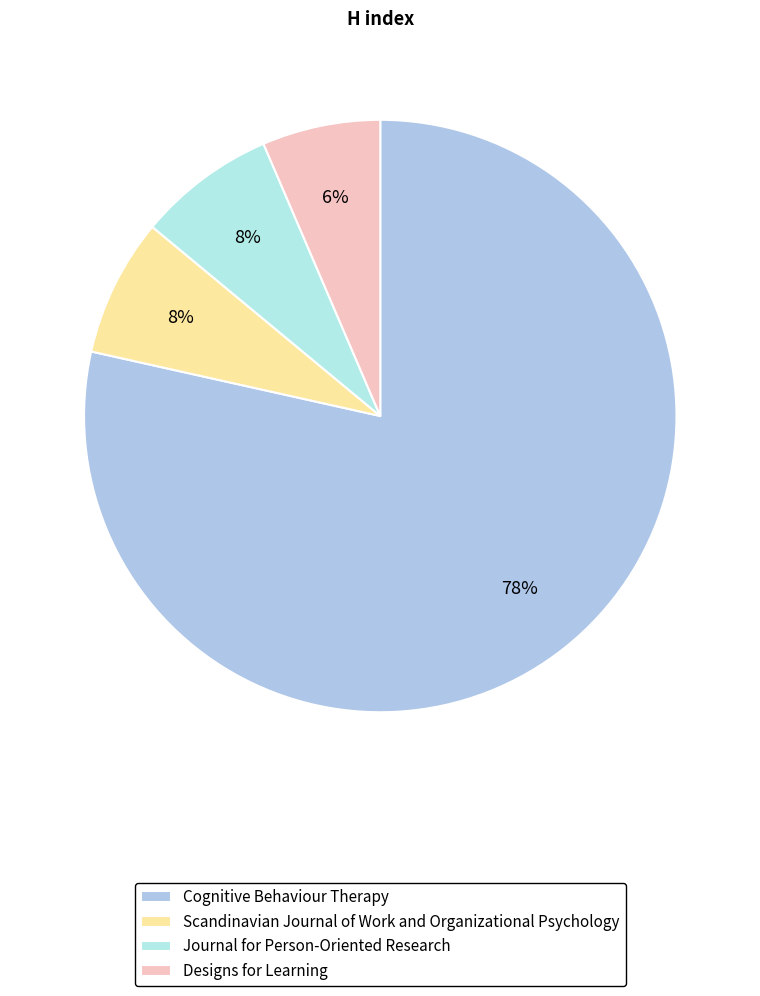

Count the number of slices in the pie.

4